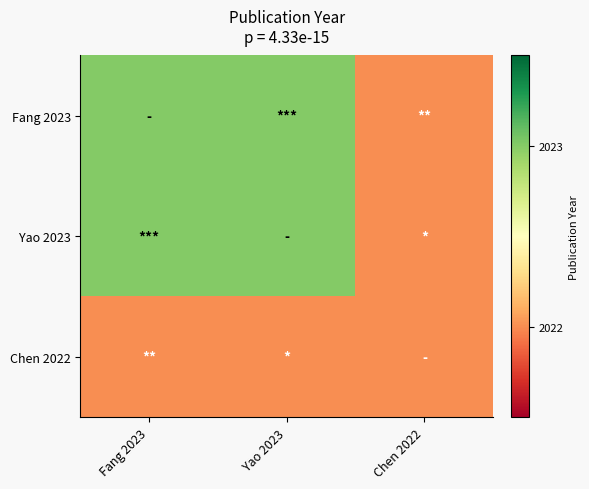

What is the difference between the highest and lowest values at Fang 2023?

1